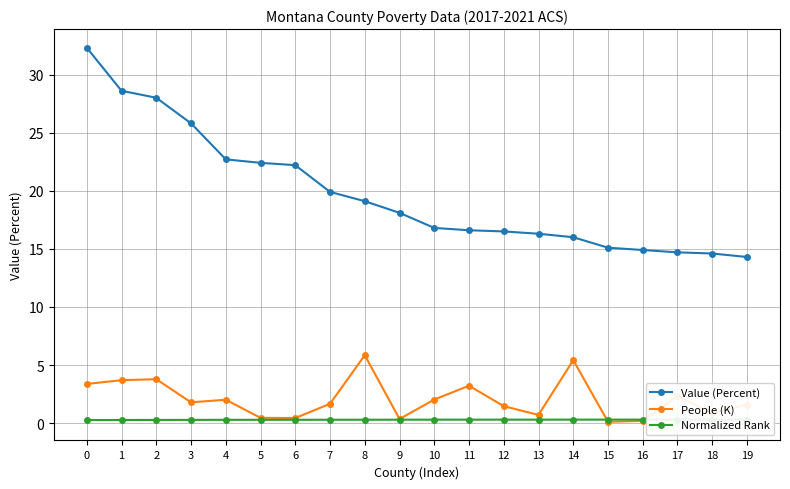

Reading left to right, what are all the values shown in this chart?

Value (Percent): 0=32.3	1=28.6	2=28.0	3=25.8	4=22.7	5=22.4	6=22.2	7=19.9	8=19.1	9=18.1	10=16.8	11=16.6	12=16.5	13=16.3	14=16.0	15=15.1	16=14.9	17=14.7	18=14.6	19=14.3
People (K): 0=3.4	1=3.7	2=3.8	3=1.8	4=2.0	5=0.5	6=0.4	7=1.7	8=5.8	9=0.4	10=2.0	11=3.2	12=1.5	13=0.7	14=5.4	15=0.1	16=0.2	17=2.3	18=0.9	19=1.6
Normalized Rank: 0=0.3	1=0.3	2=0.3	3=0.3	4=0.3	5=0.3	6=0.3	7=0.3	8=0.3	9=0.3	10=0.3	11=0.3	12=0.3	13=0.3	14=0.3	15=0.3	16=0.3	17=0.3	18=0.3	19=0.3